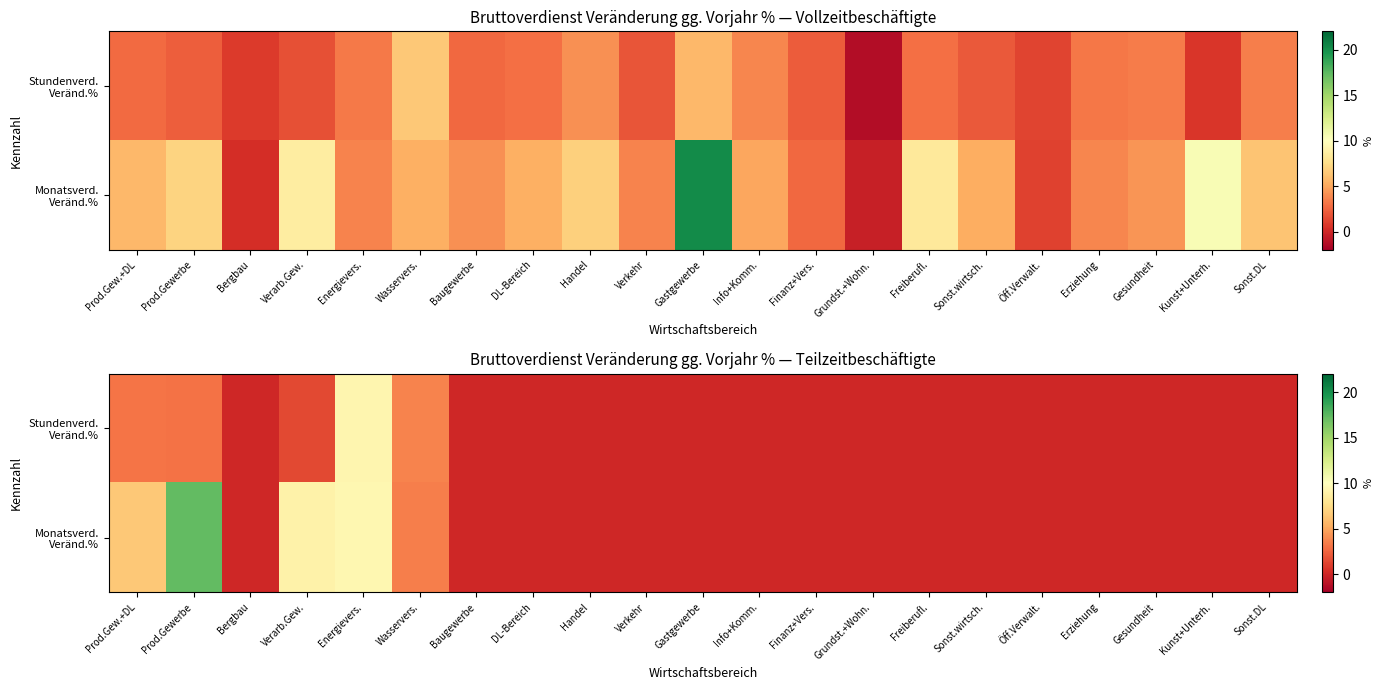

Which has a higher value, Prod.Gewerbe or Energievers.?

Energievers.